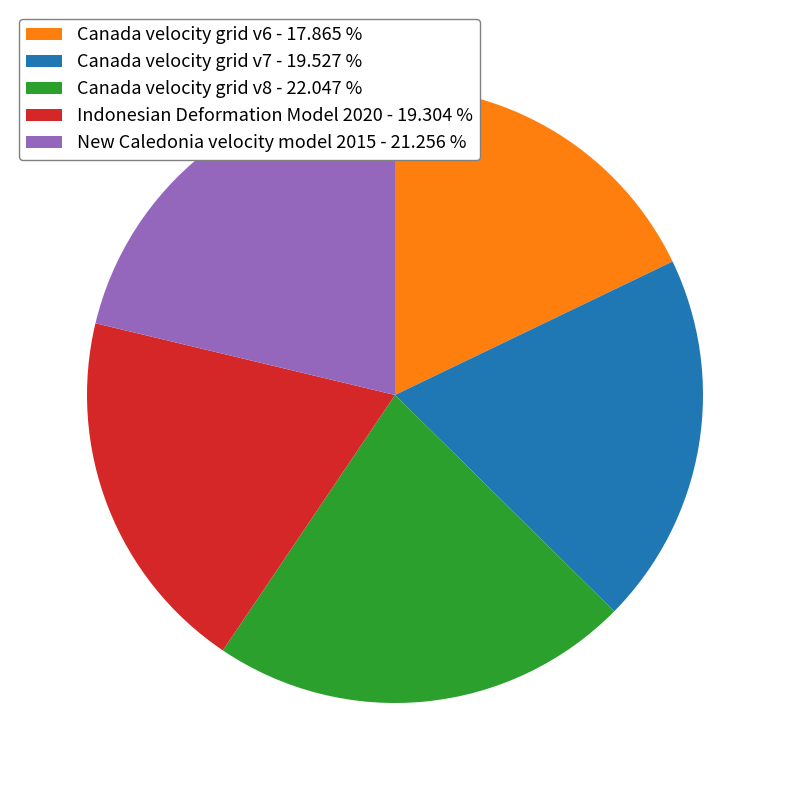

How many slices are in this pie chart?

5